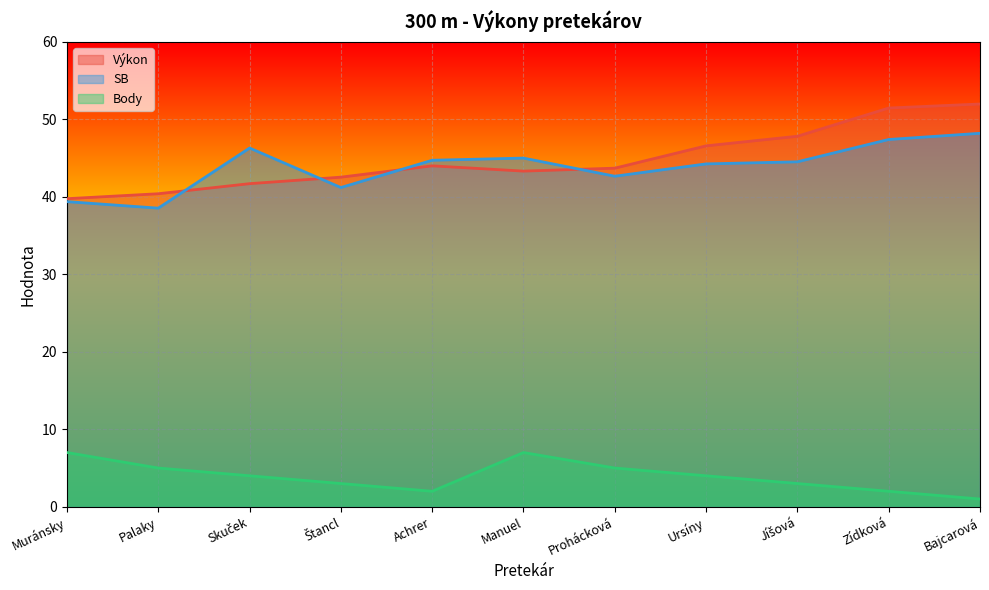

What is the difference between the Body values at Zídková and Skuček?

2.0